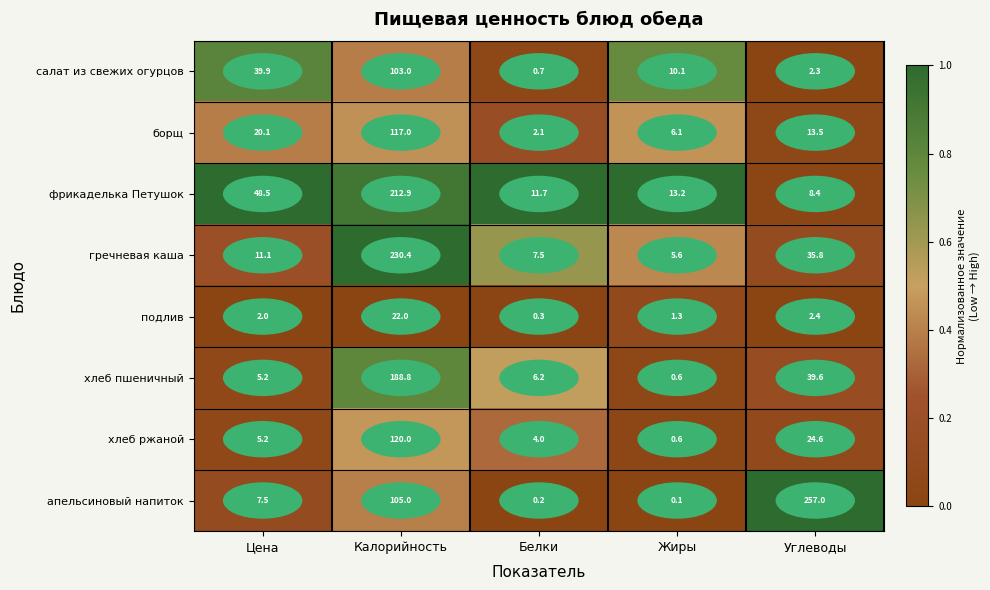

At which category is the sum across all series the highest?

Калорийность